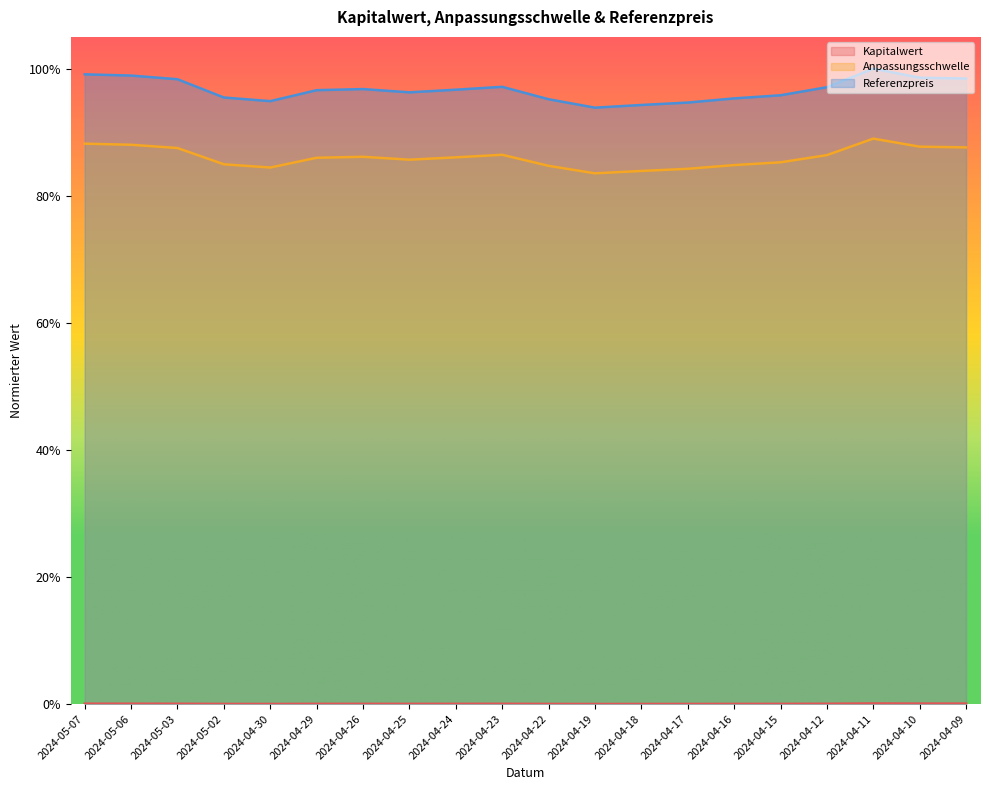

Which series changed the most between 2024-04-24 and 2024-04-18?

Referenzpreis